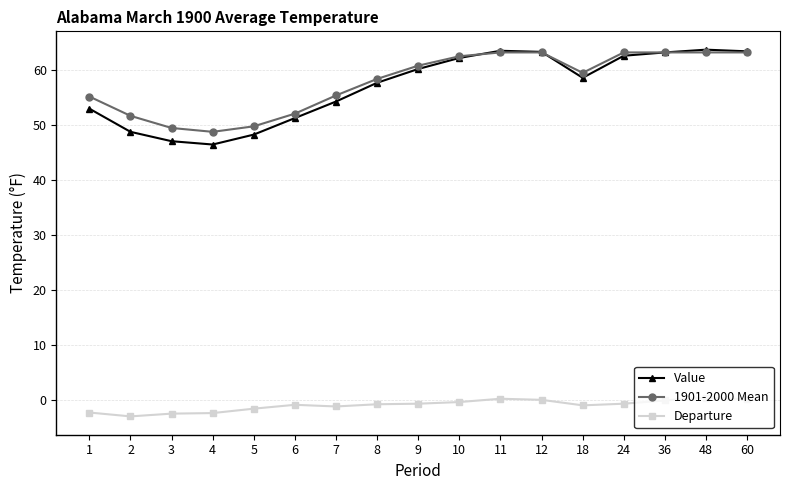

True or false: Departure has more than 1 interior local peaks.

True